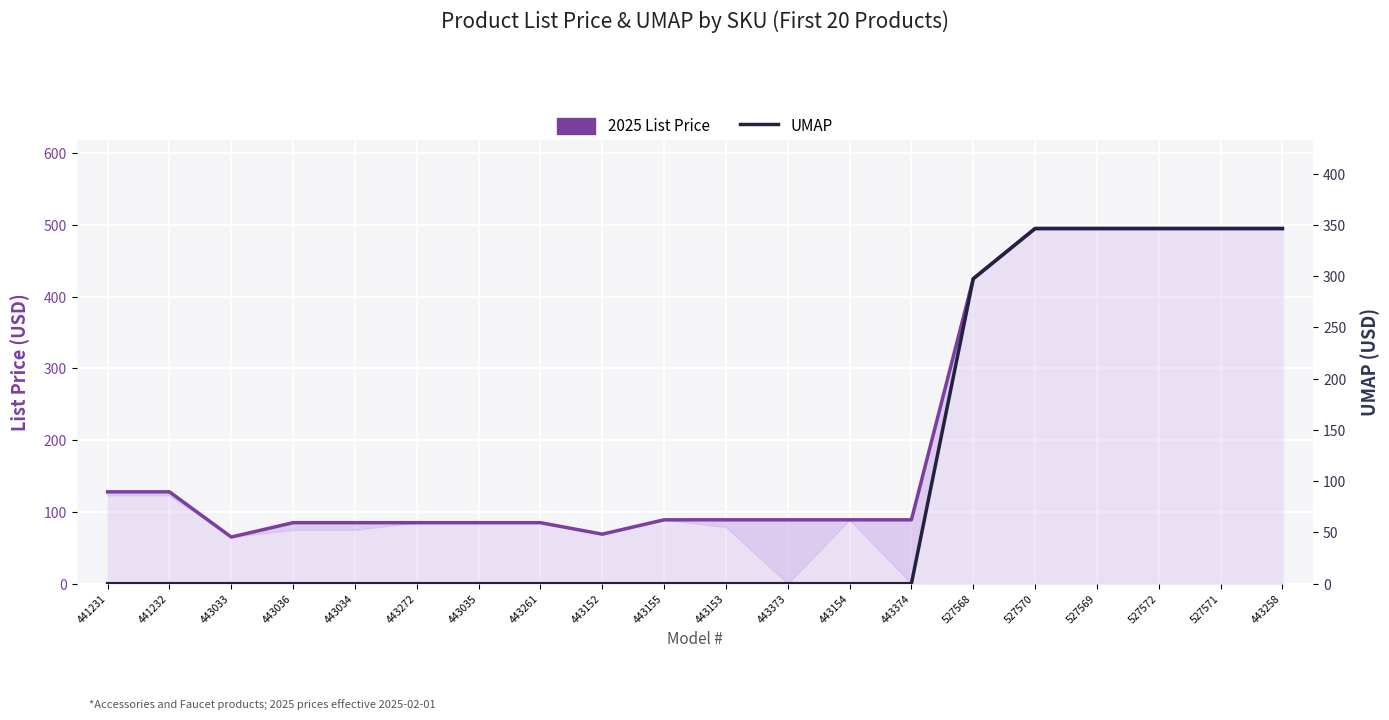

Rank the series by their maximum value, from highest to lowest.

2025 List Price, UMAP